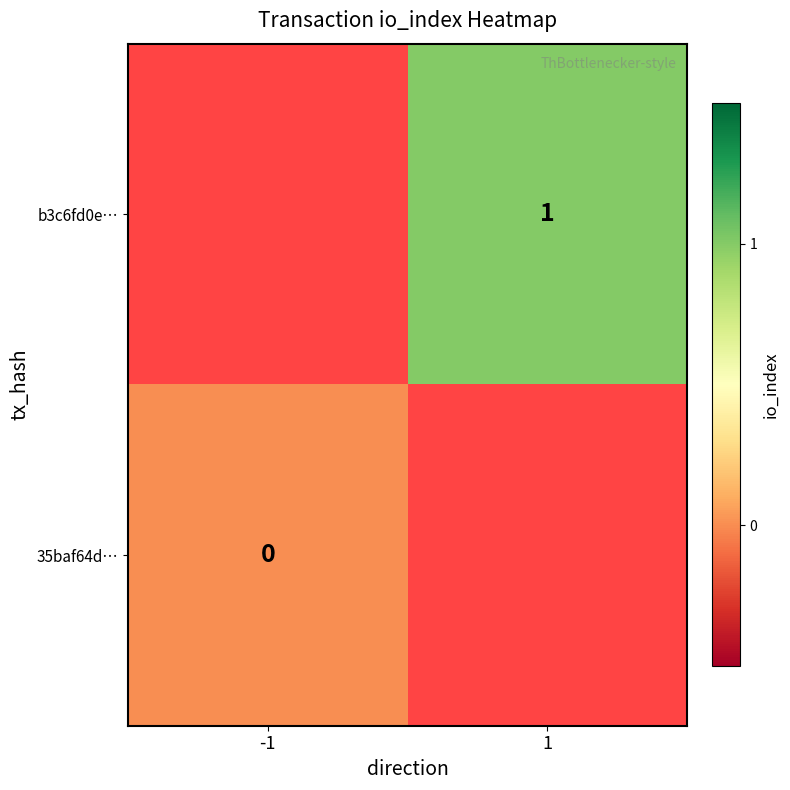

Which category has the lowest value in the 35baf64d… series?

-1